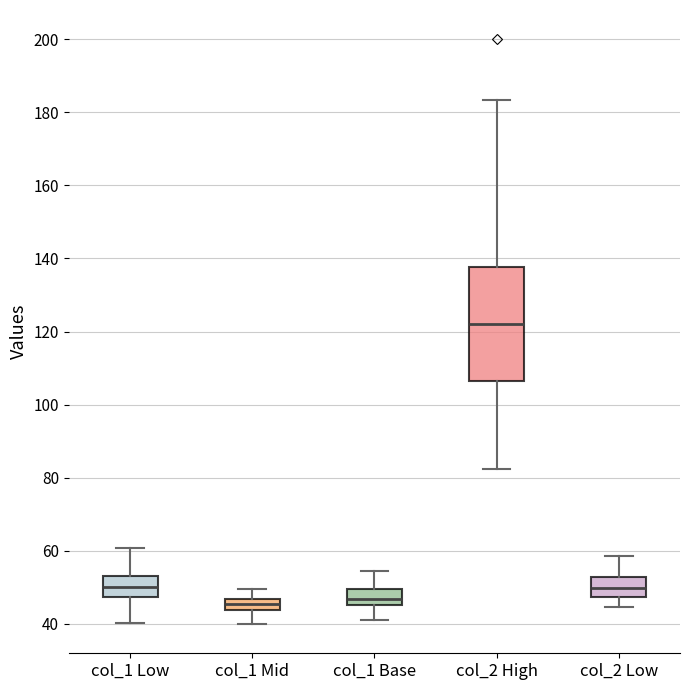

Reading left to right, transcribe this box plot: for each box, give where its median line is, the range the box spans, and where its two whiskers end, as read against the y-axis. The values are not printed on the chart, so give them approximately, as read against the axis.

col_1 Low: median 50, box 48 to 54, whiskers 40 to 60
col_1 Mid: median 46 (inside the box), box 44 to 46, whiskers 40 to 50
col_1 Base: median 46 (inside the box), box 46 to 50, whiskers 42 to 54
col_2 High: median 122, box 106 to 138, whiskers 82 to 184
col_2 Low: median 50, box 48 to 52, whiskers 44 to 58